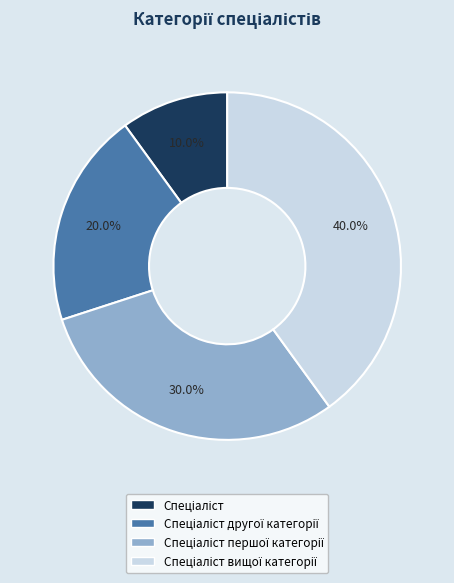

Is there any slice that represents more than half of the pie?

No